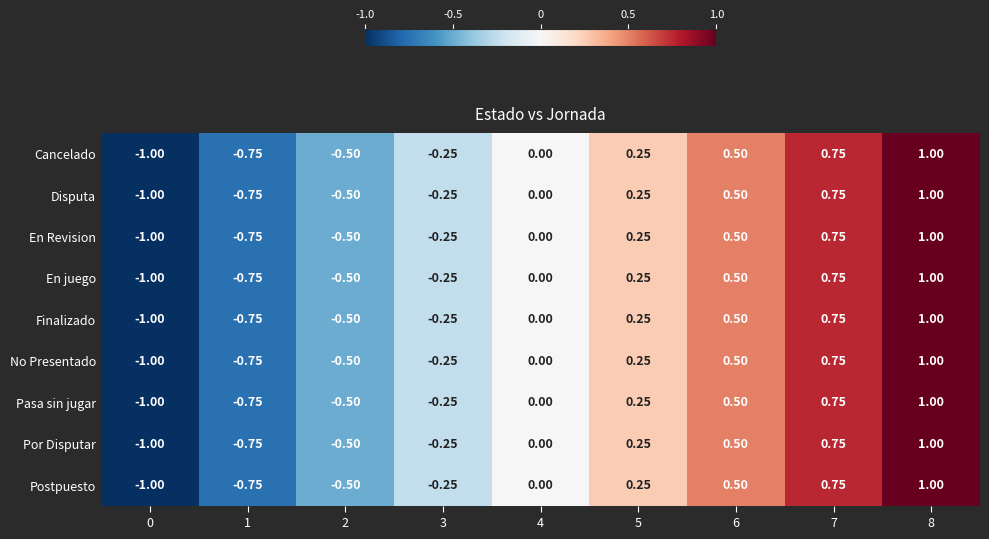

Is the value of Finalizado at 3 greater than the value of Pasa sin jugar at 1?

Yes